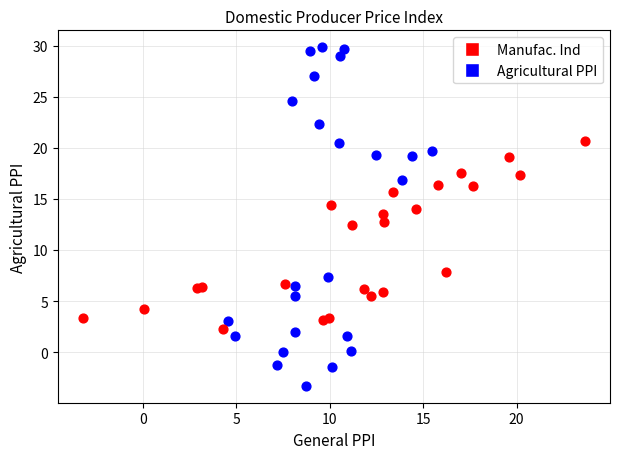

Which series contains the lowest Y value?

Agricultural PPI